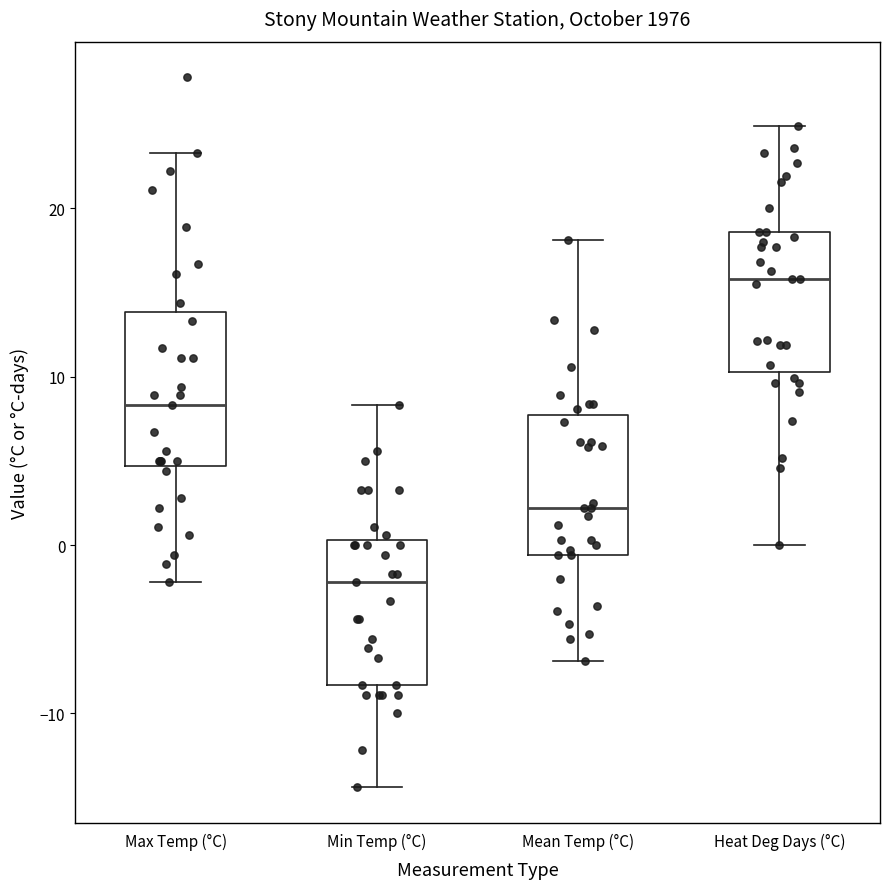

Where does the lower whisker of the box for Min Temp (°C) end on the y-axis? The values are not printed on the chart, so give them approximately, as read against the axis.

-14